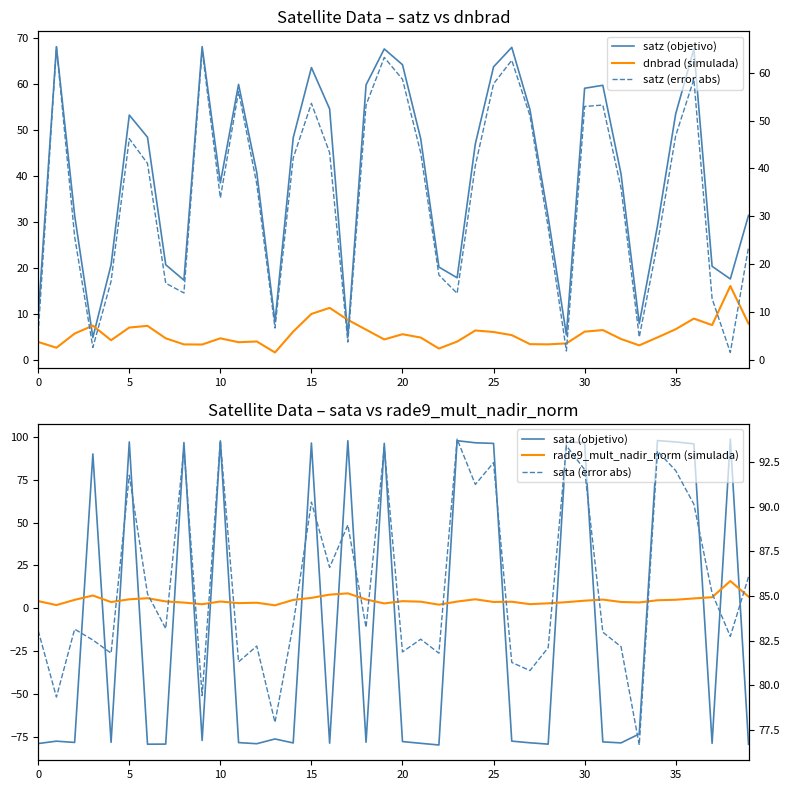

What is the value of the sata (error abs) point at the 22nd from the left?

82.6